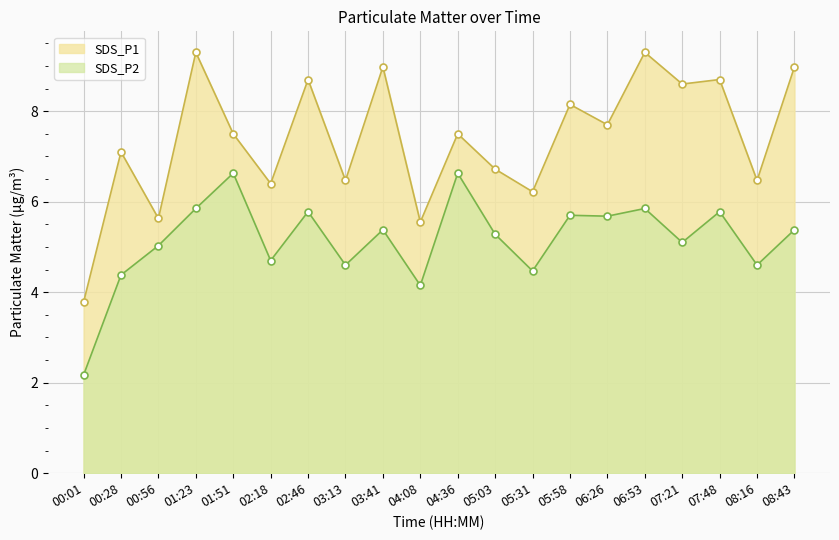

What is the difference between the maximum and minimum values in the SDS_P2 series?

4.5